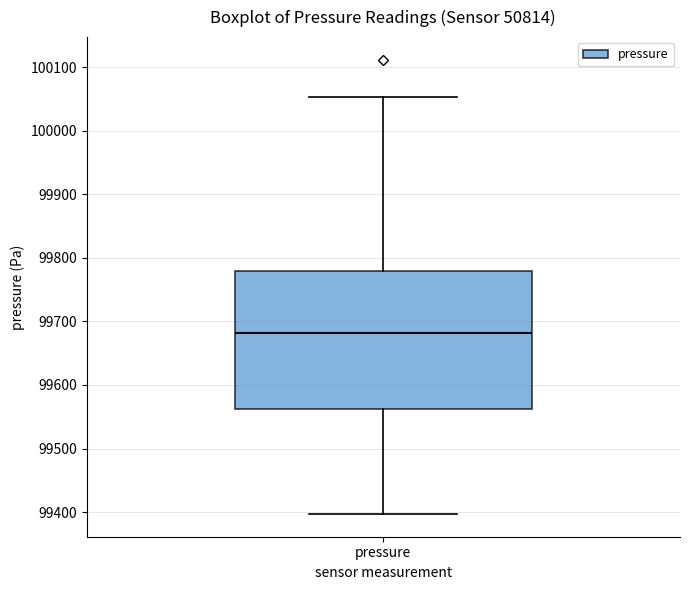

Where does the median line of the box for pressure sit on the y-axis? The values are not printed on the chart, so give them approximately, as read against the axis.

99680